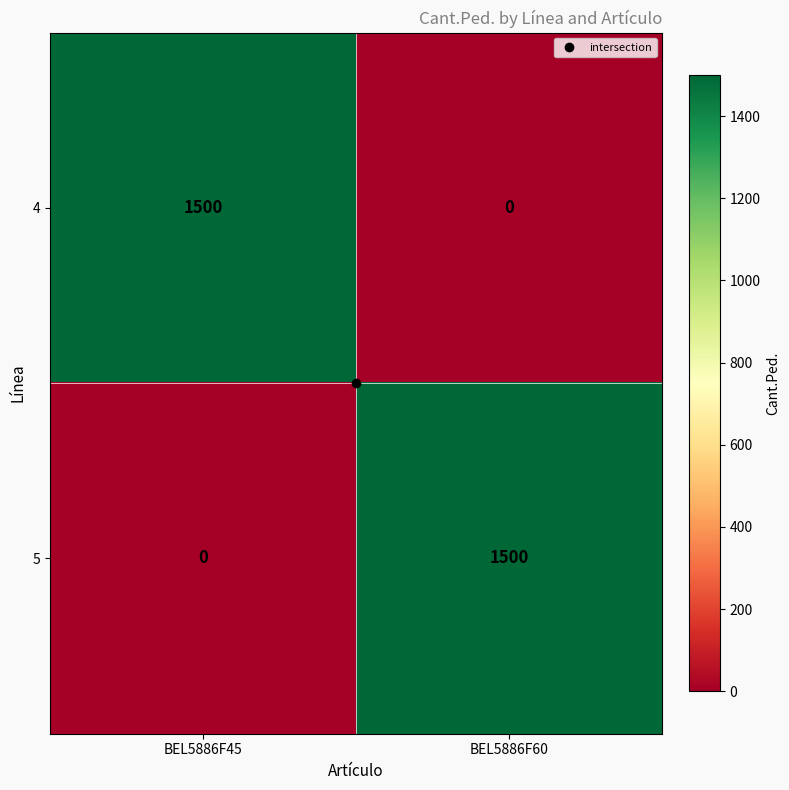

At BEL5886F45, list the series in order from smallest to largest.

5, 4